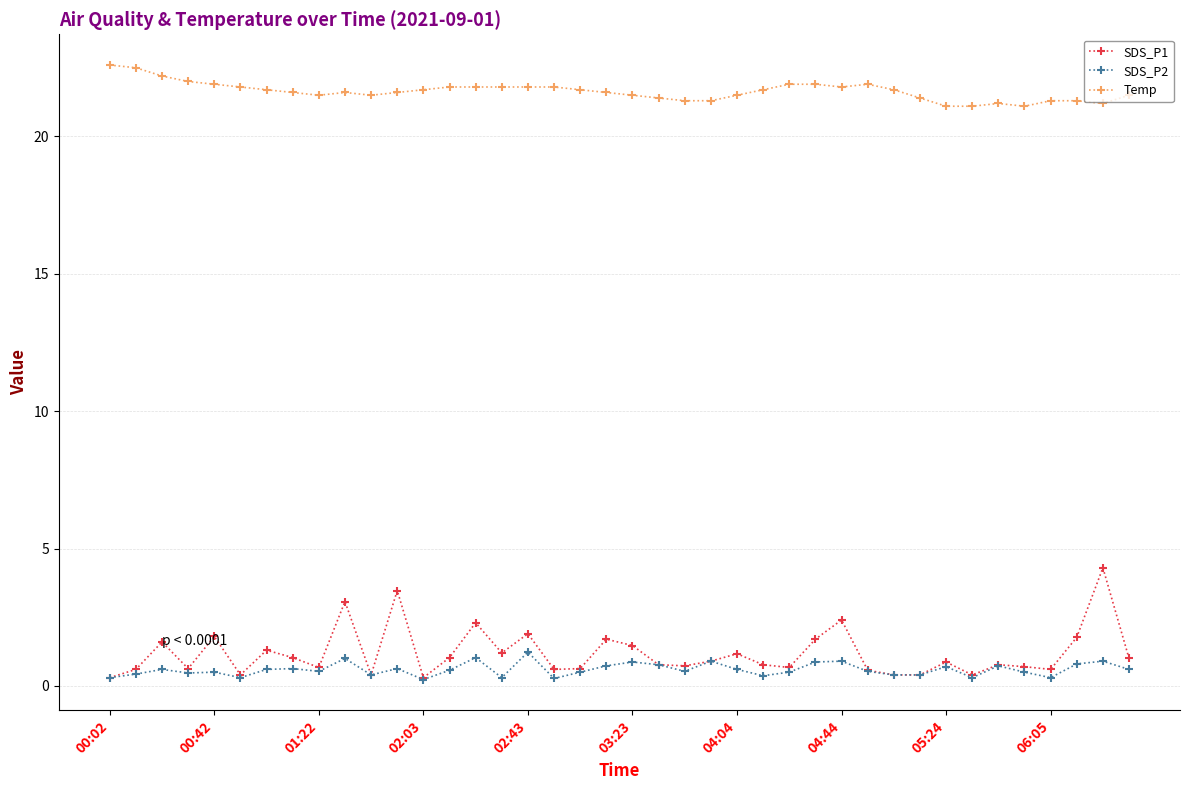

What is the value of the SDS_P2 point at the 14th from the left?

0.6